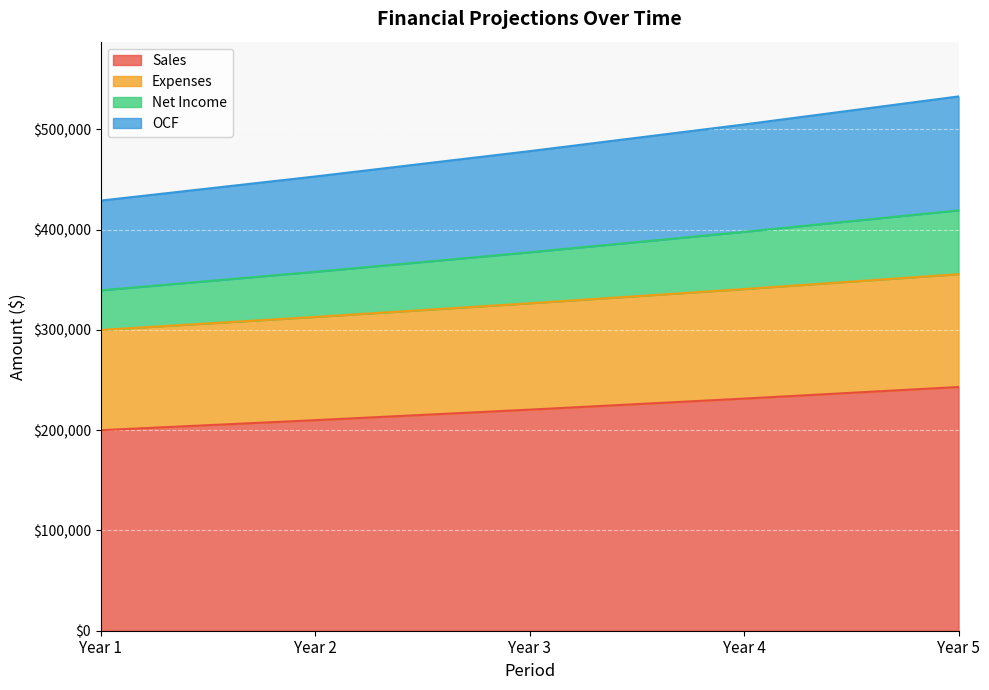

True or false: Sales and Expenses intersect in this chart.

False